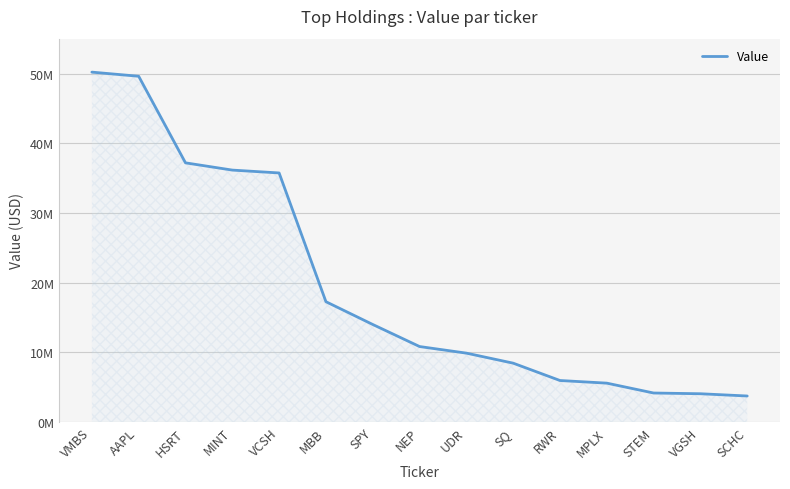

Does the chart display data point markers on the line(s)?

No